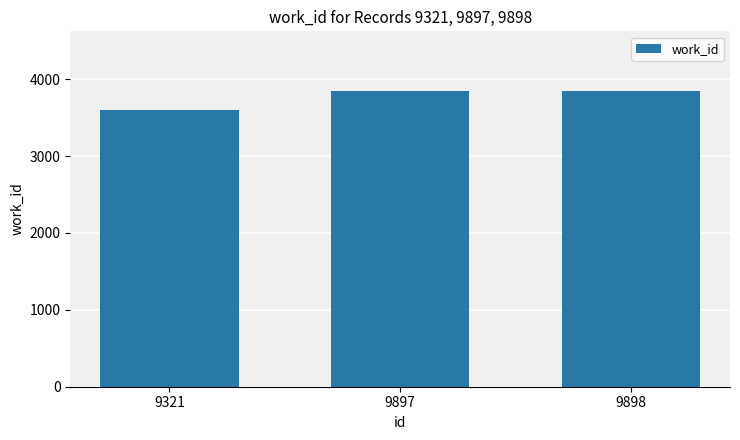

How many categories are shown in the chart?

3